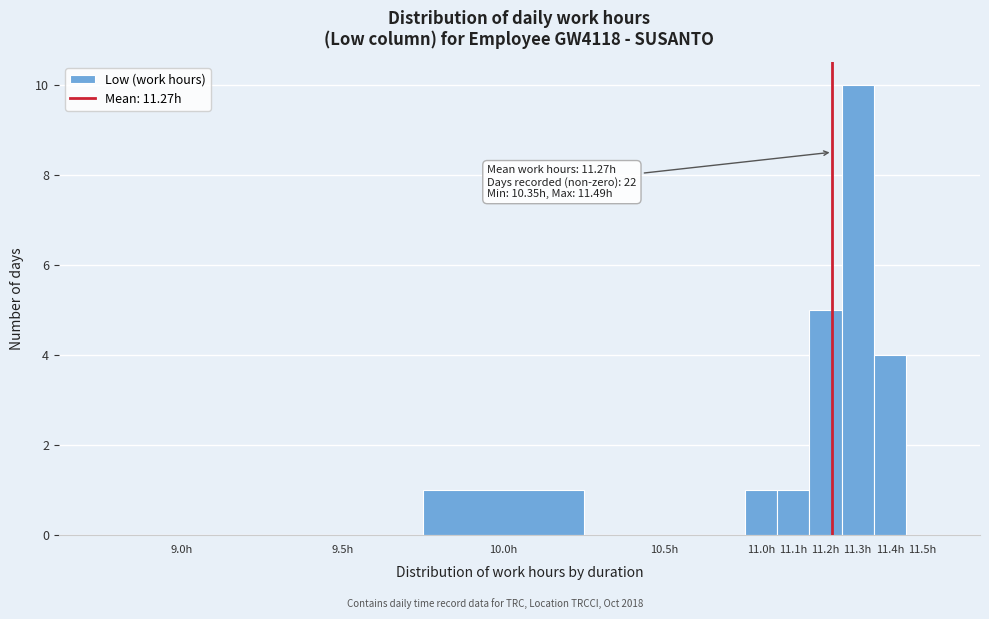

Reading right to left, what are all the values shown in this chart?

11.5h=0	11.4h=4	11.3h=10	11.2h=5	11.1h=1	11.0h=1	10.5h=0	10.0h=1	9.5h=0	9.0h=0